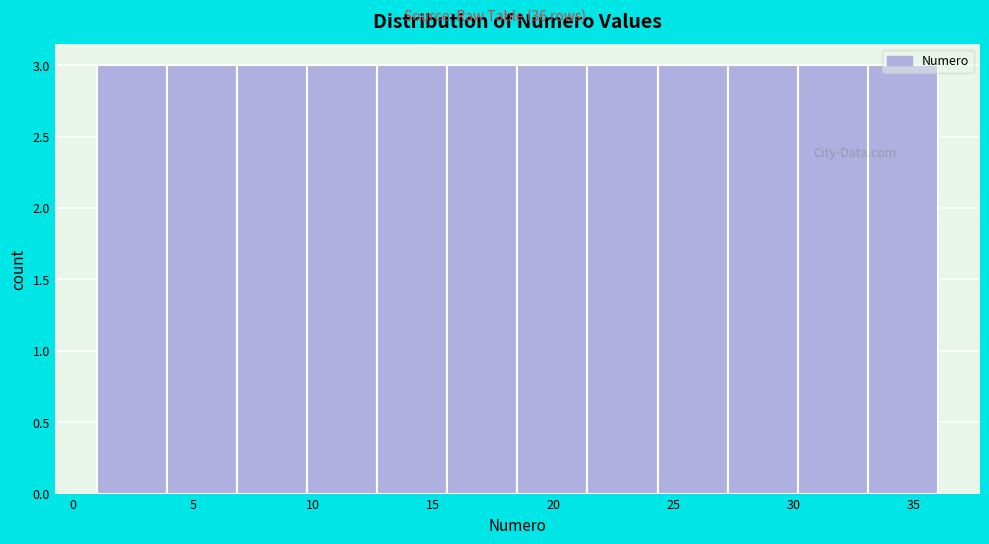

Reading left to right, list every bar in this chart as the range it spans on the x-axis followed by its height. Neither the bar edges nor the heights are printed on the chart, so give them approximately, as read against the axes.

1.0 to 4.0: 3
4.0 to 7.0: 3
7.0 to 10.0: 3
10.0 to 12.5: 3
12.5 to 15.5: 3
15.5 to 18.5: 3
18.5 to 21.5: 3
21.5 to 24.5: 3
24.5 to 27.5: 3
27.5 to 30.0: 3
30.0 to 33.0: 3
33.0 to 36.0: 3